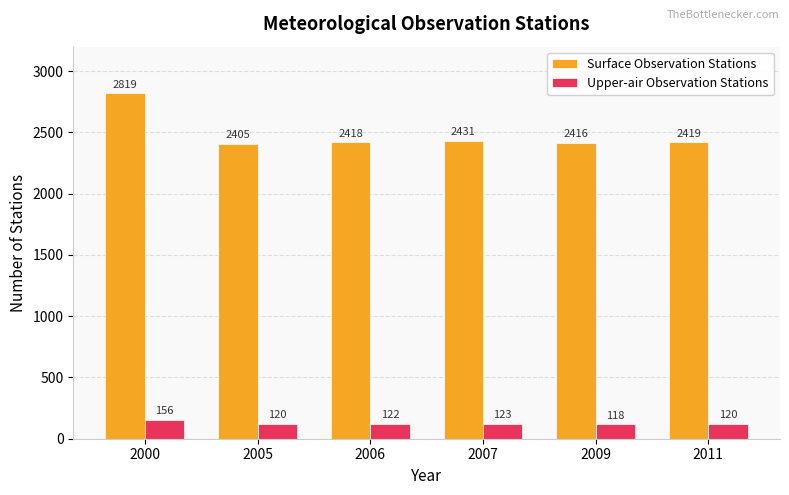

What is the difference between the maximum and second lowest values in the Surface Observation Stations series?

403